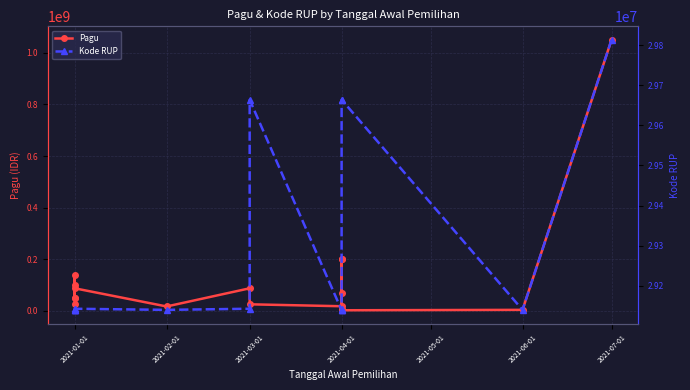

How many data points in Kode RUP are above 29140029?

8